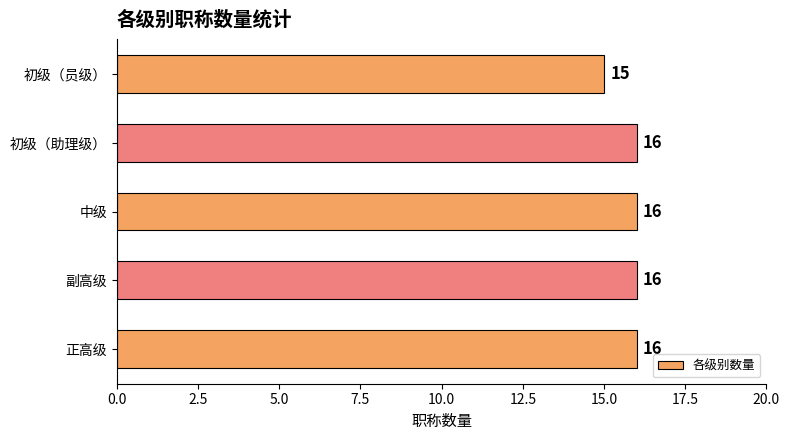

Count the values in the range 16 to 17.

4